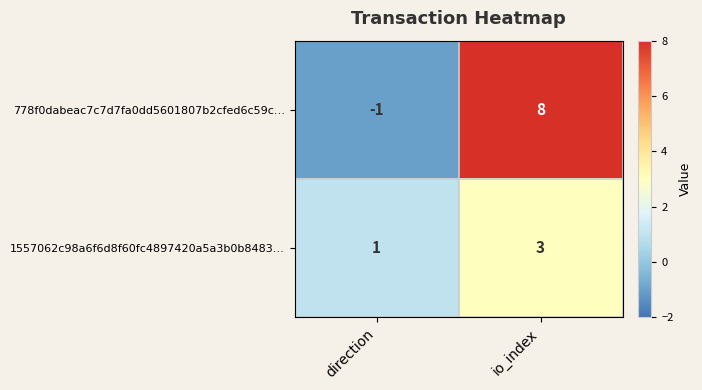

What is the greatest value displayed?

8